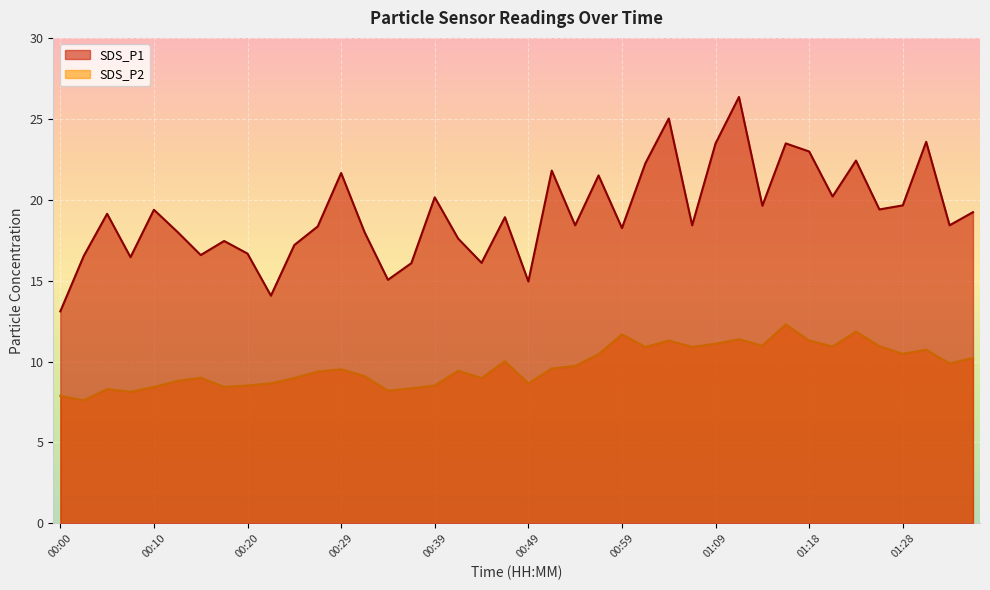

True or false: SDS_P1 and SDS_P2 cross at least once.

False